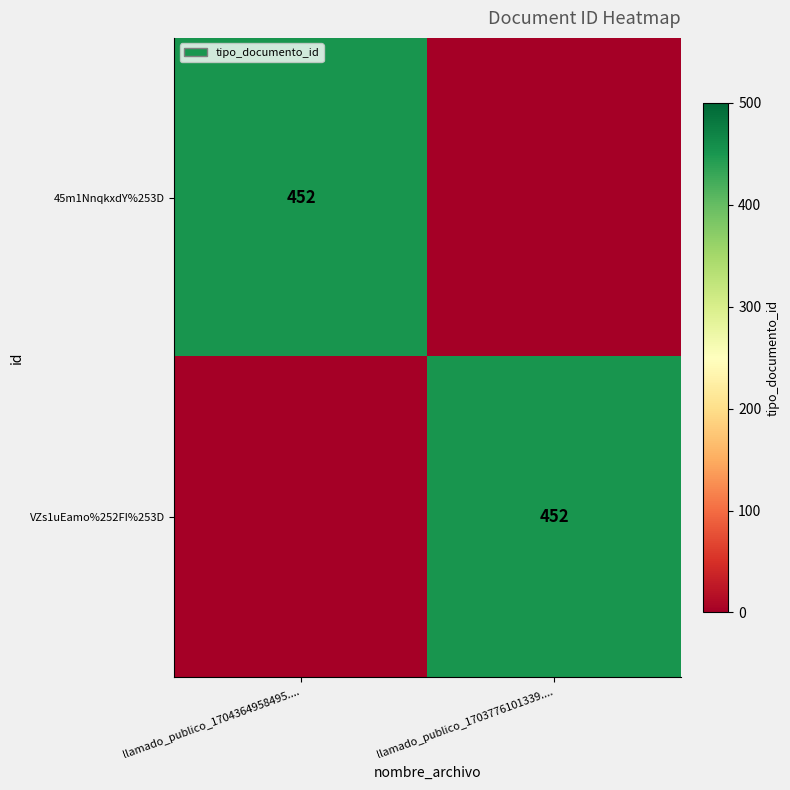

True or false: 45m1NnqkxdY%253D has a value of 452 at llamado_publico_1704364958495.....

True